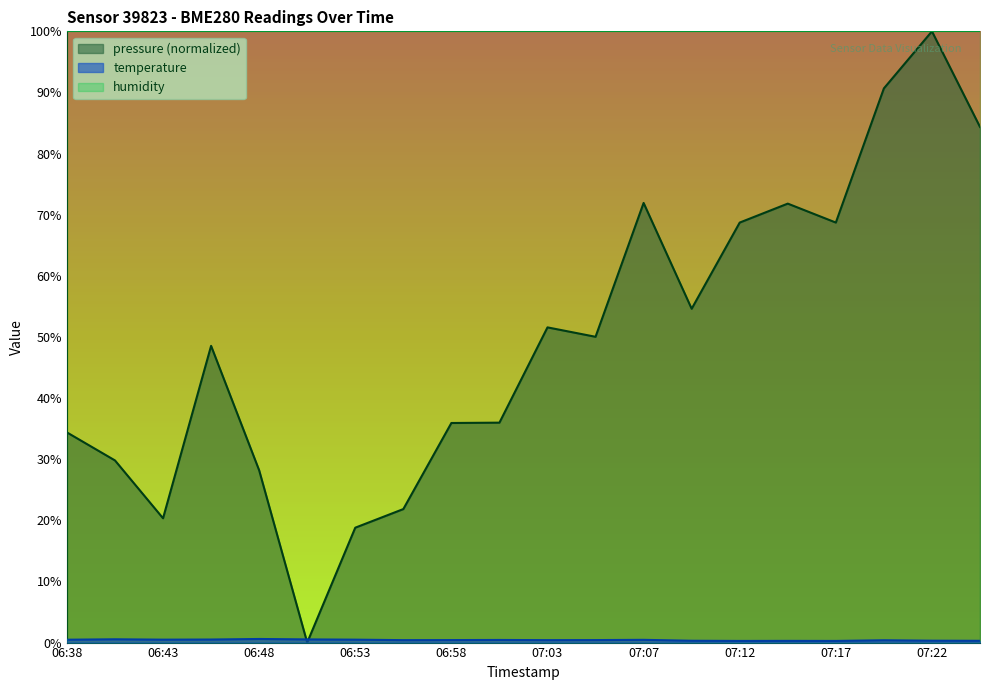

Where do temperature and pressure first cross each other?

06:48 and 06:50